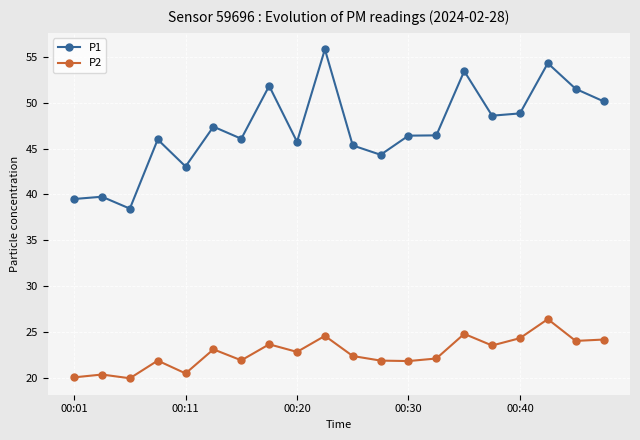

At how many categories does at least one series exceed 36?

20